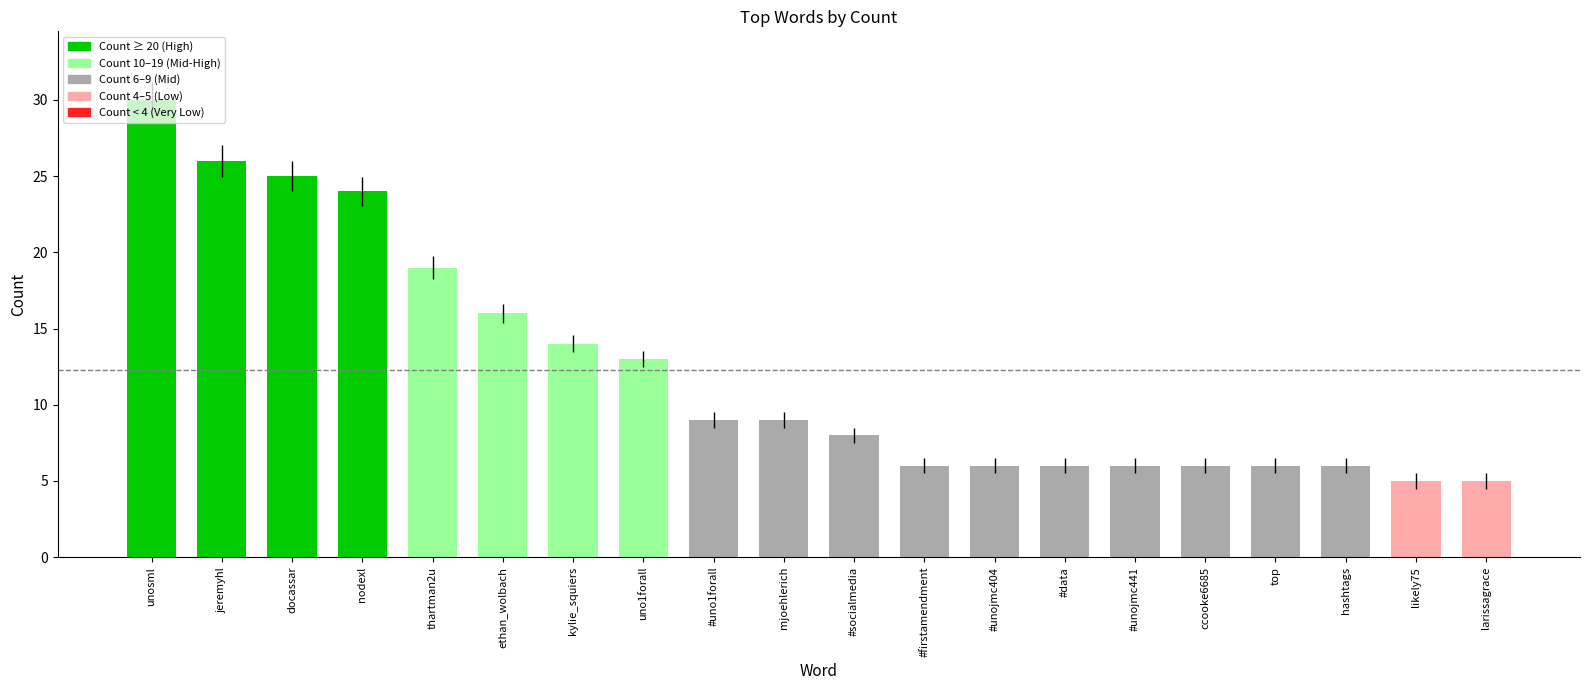

True or false: the data shows 9 at hashtags.

False